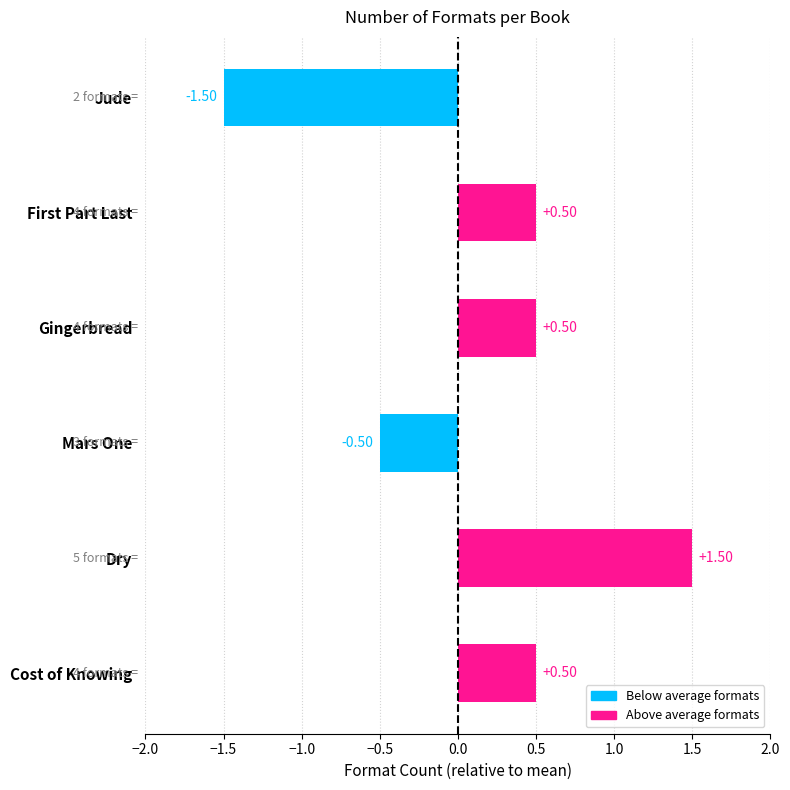

How many bars are there in total?

6